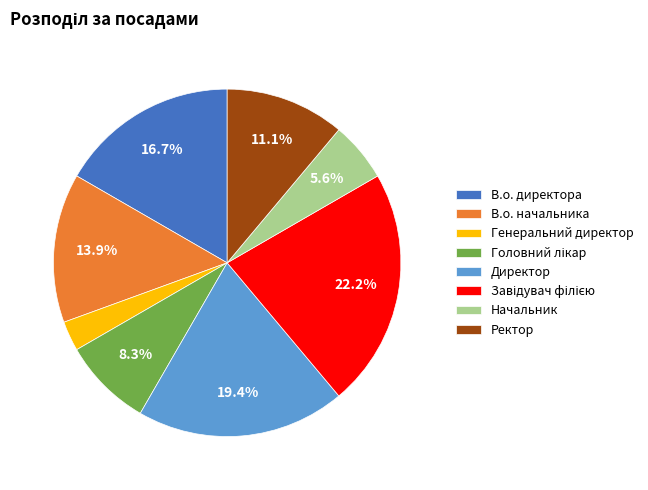

To the nearest percent, what is the average slice percentage?

12%